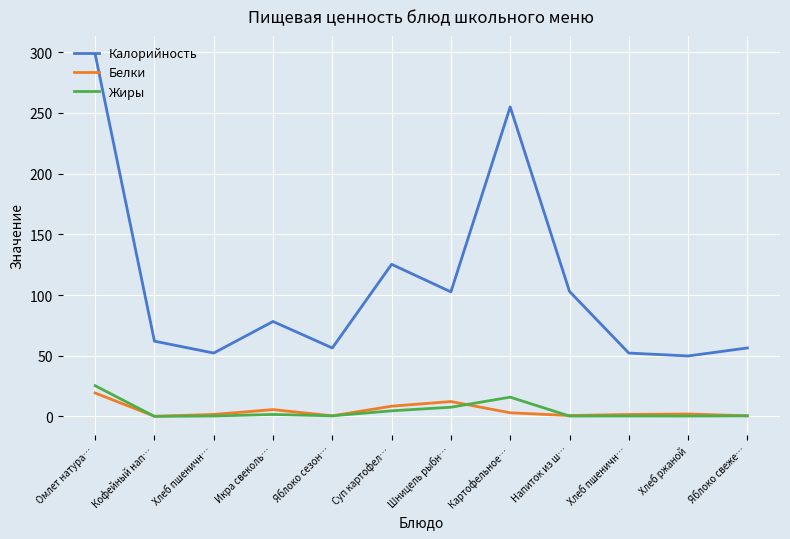

Is this an area chart (filled region under the line)?

No